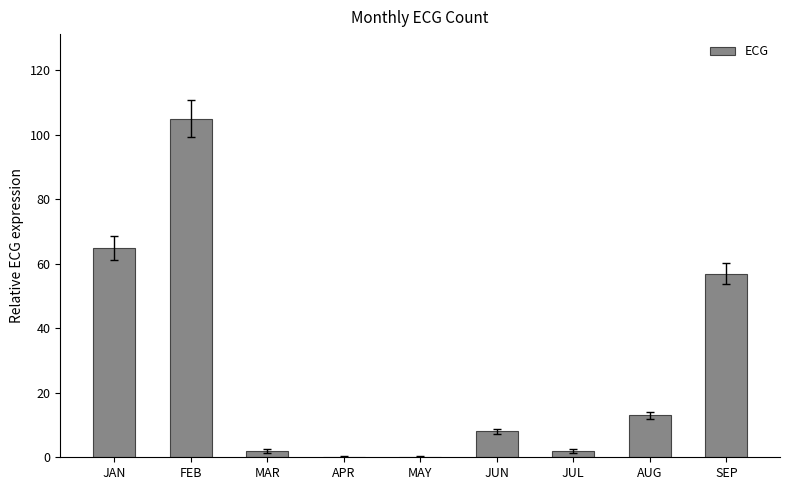

What value does the data have at MAR?

2